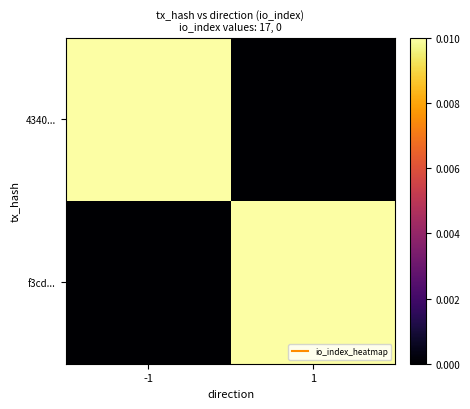

Which series has the largest total across all categories?

4340...